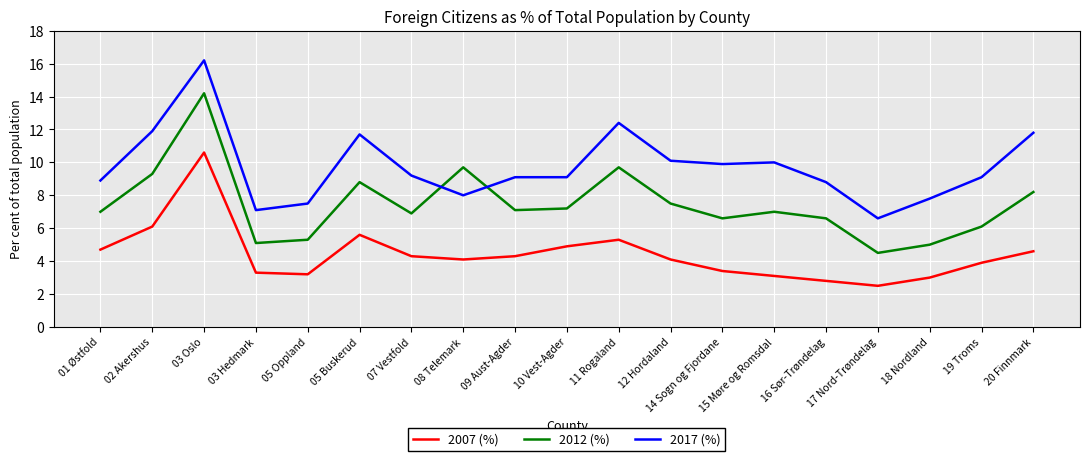

In 2007 (%), how many points are lower than both neighbors (excluding endpoints)?

3